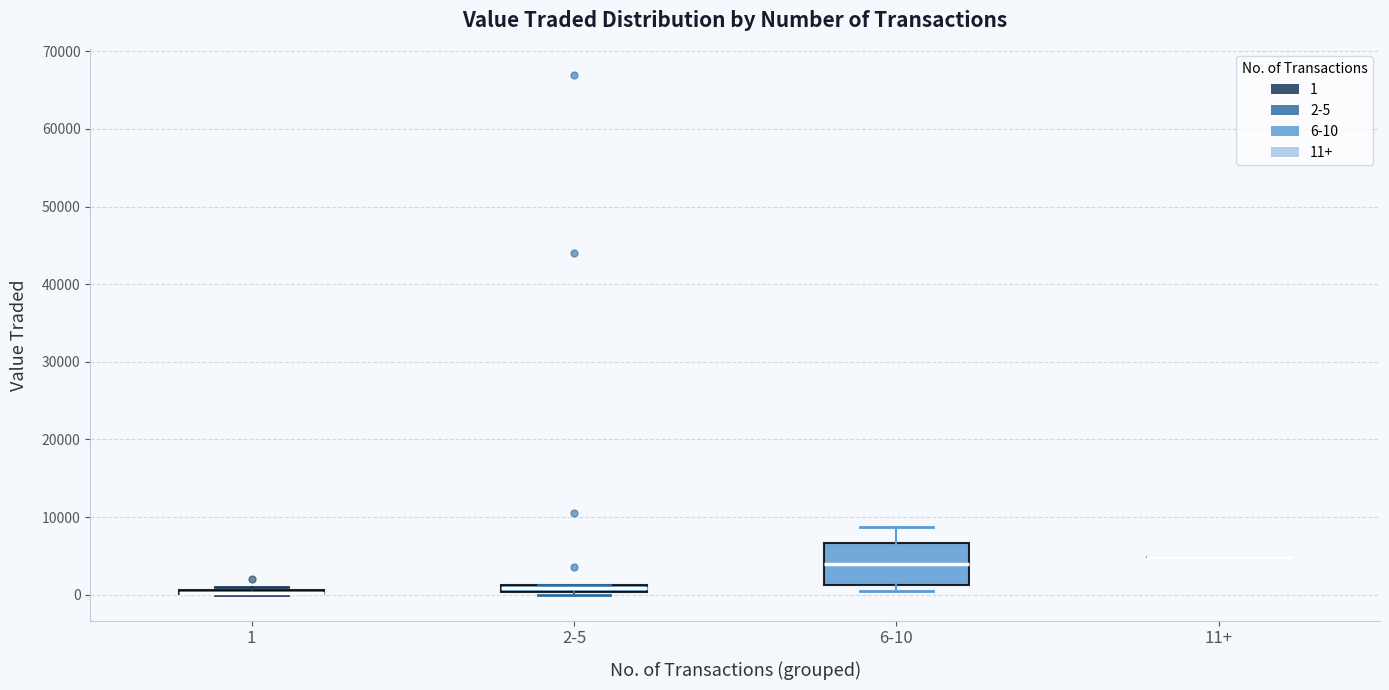

Which box is the tallest, from its lower edge to its upper edge?

6-10